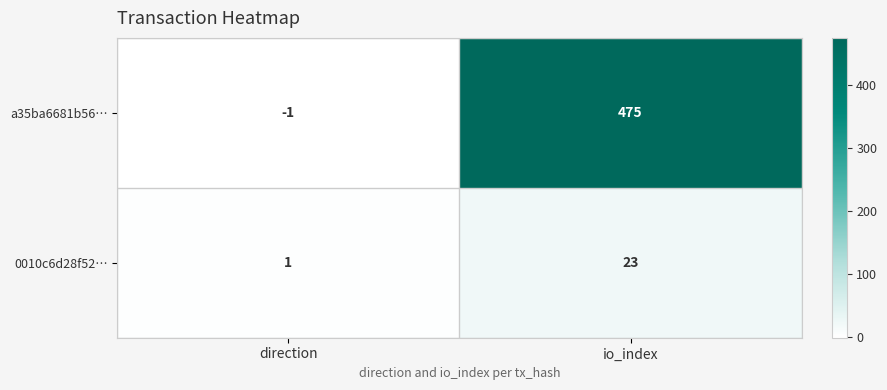

True or false: 0010c6d28f52… has a value of 1 at direction.

True